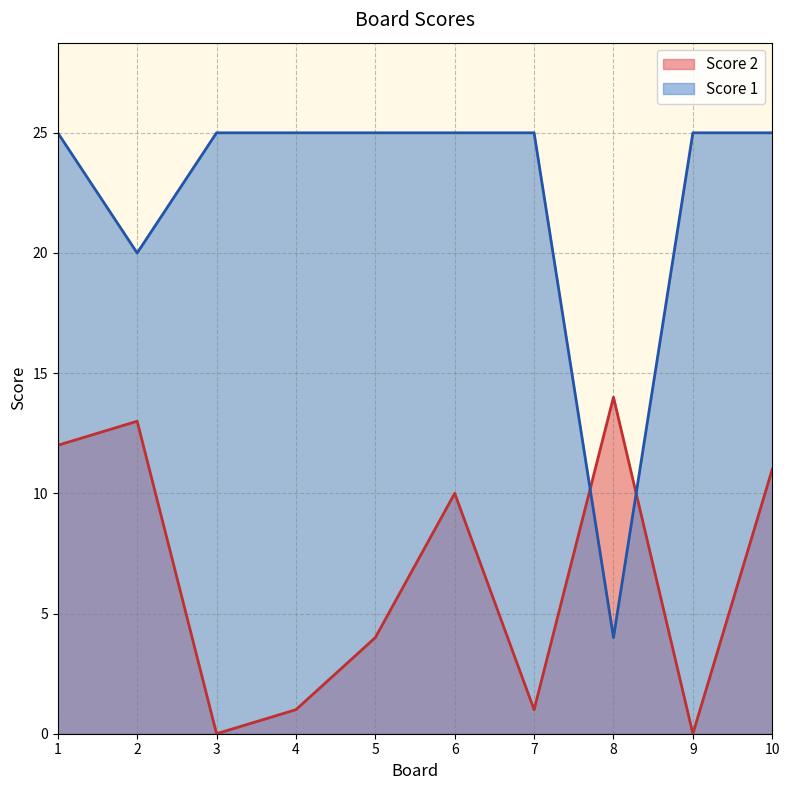

How many data points does each series have?

10